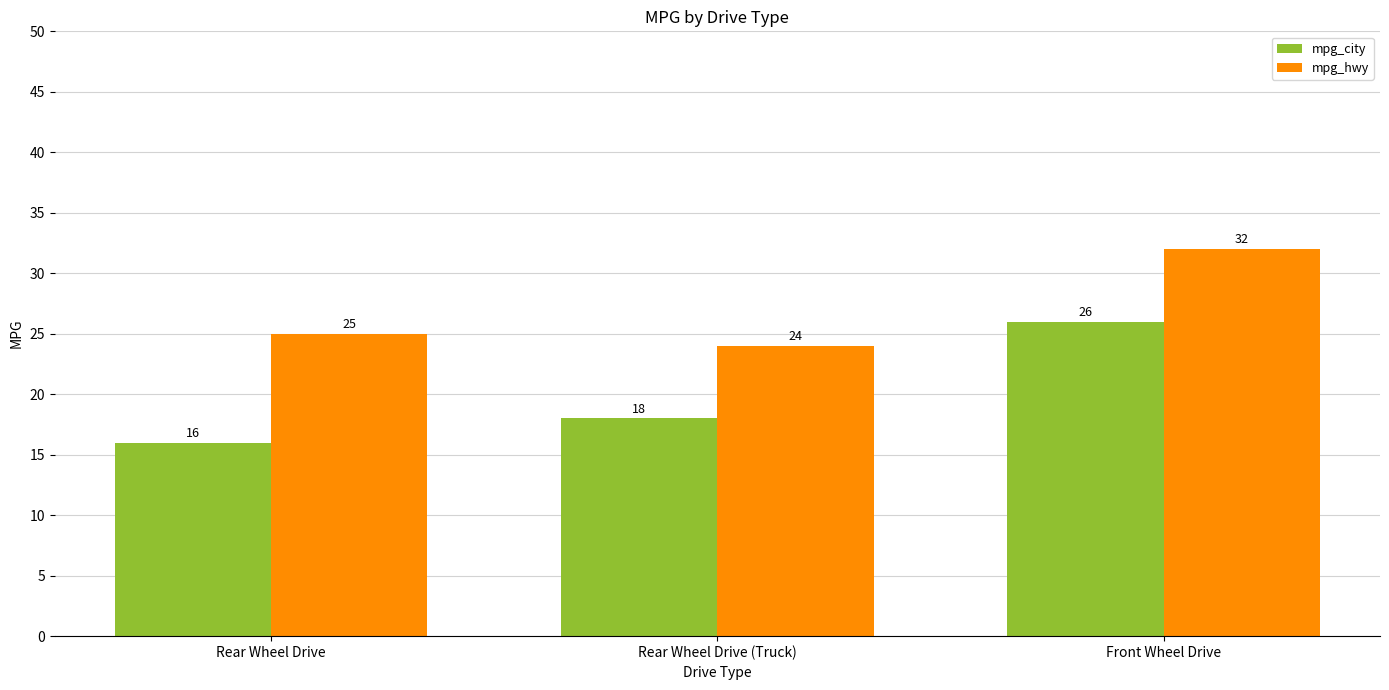

How many mpg_city values are between 16 and 26?

3